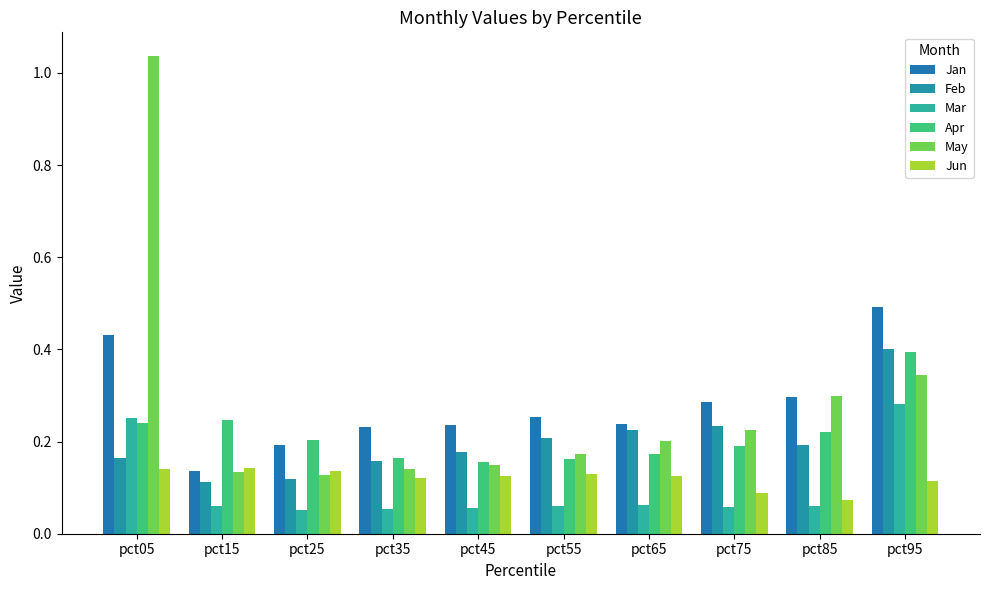

The value of Feb at pct75 is 0.2. True or false?

False